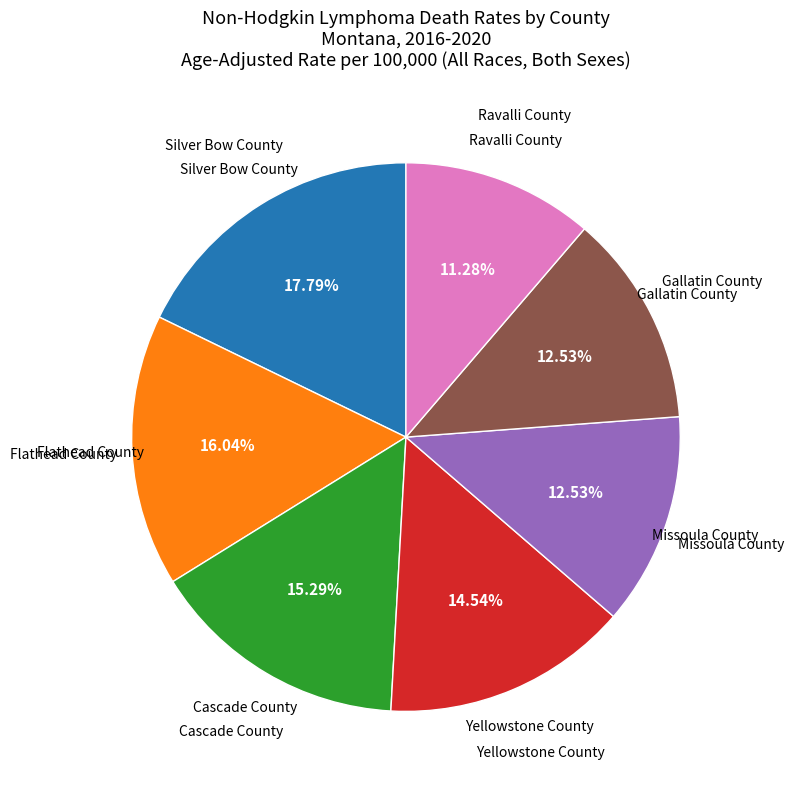

Is there any slice that represents more than half of the pie?

No